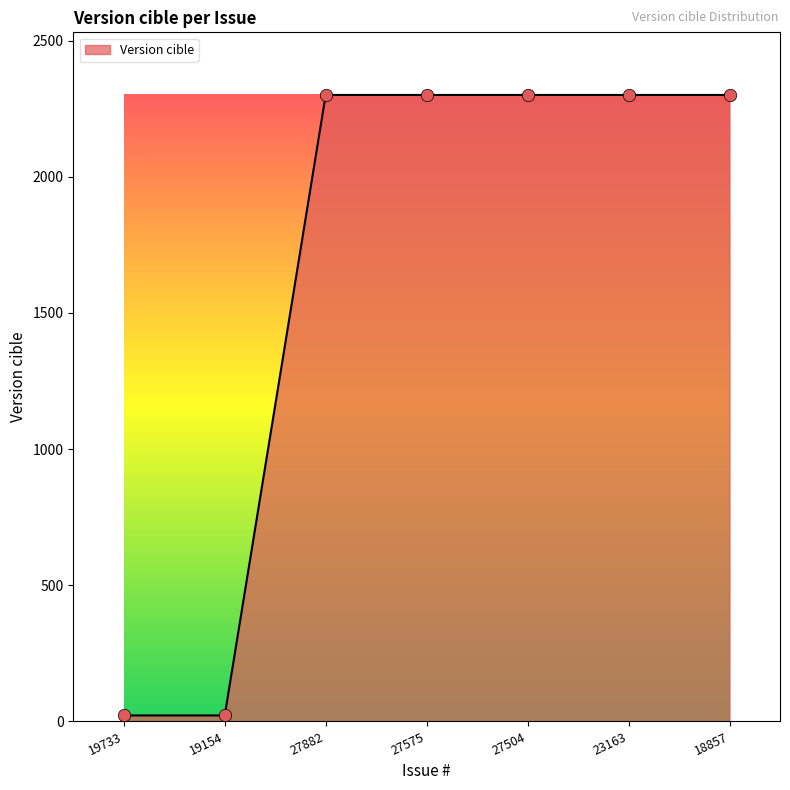

Approximately how many times larger is the value at 27504 compared to 19154?

109.4